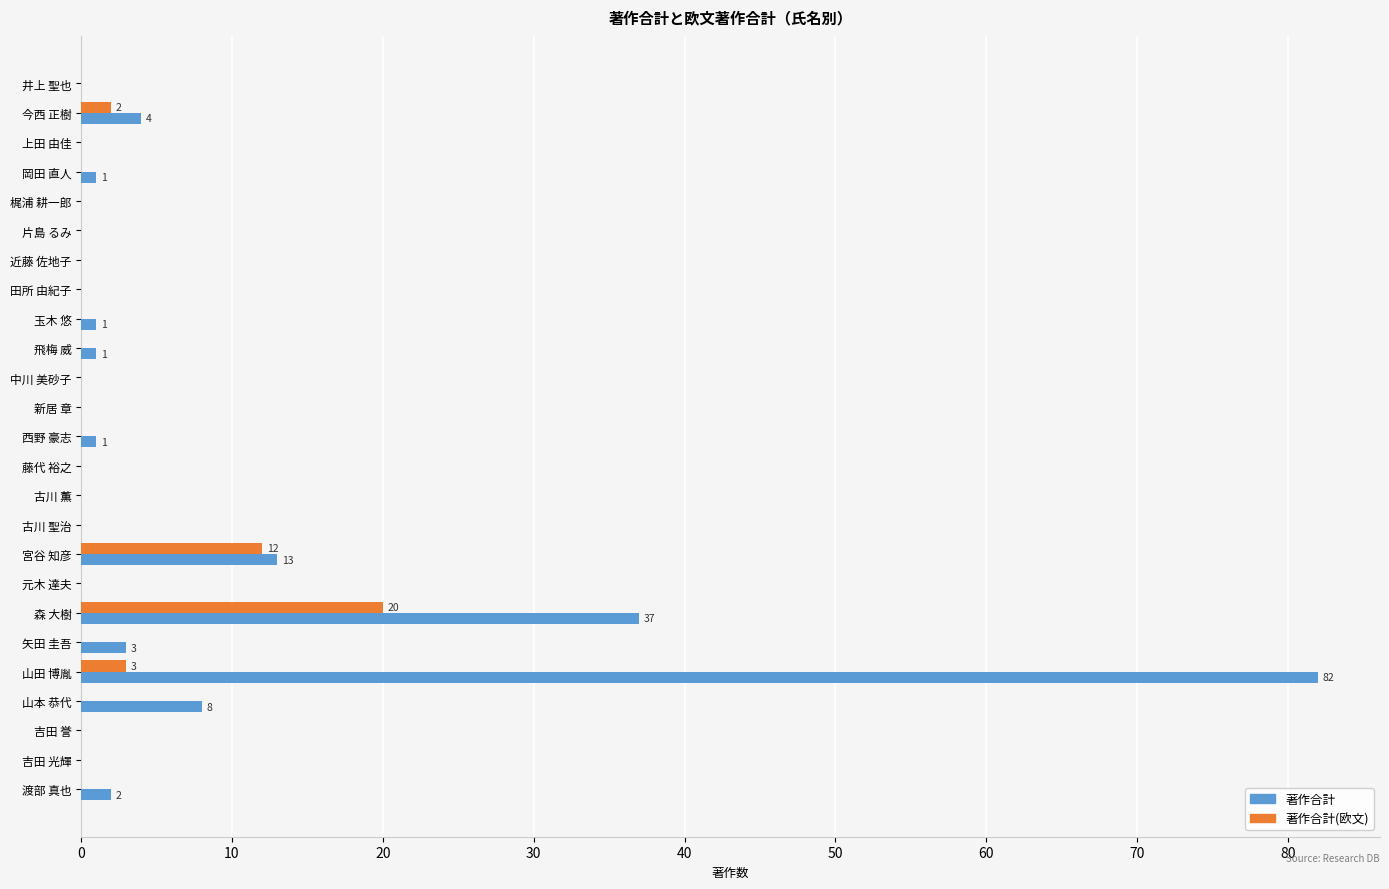

True or false: 著作合計(欧文) has a value of 0 at 岡田 直人.

True